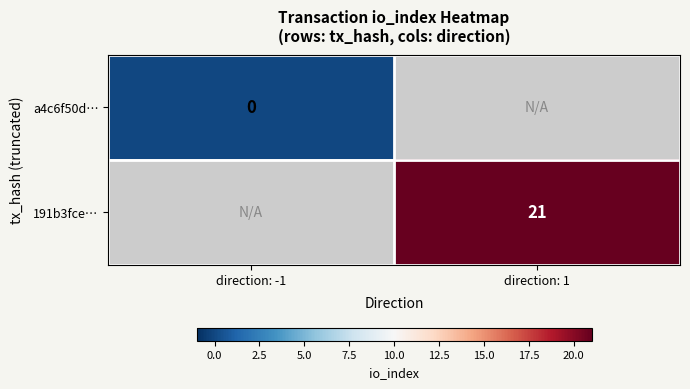

The value of 191b3fce… at direction: 1 is 31. True or false?

False